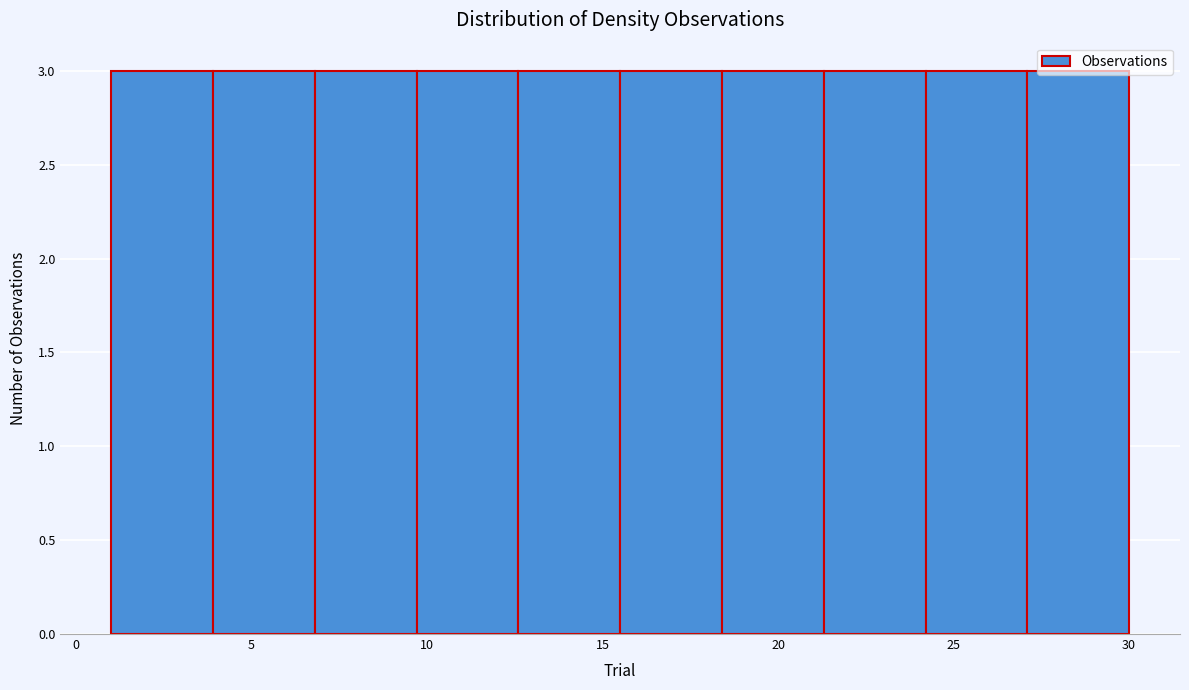

Reading left to right, list every bar in this chart as the range it spans on the x-axis followed by its height. Neither the bar edges nor the heights are printed on the chart, so give them approximately, as read against the axes.

1.0 to 3.9: 3
3.9 to 6.8: 3
6.8 to 9.7: 3
9.7 to 12.6: 3
12.6 to 15.5: 3
15.5 to 18.4: 3
18.4 to 21.3: 3
21.3 to 24.2: 3
24.2 to 27.1: 3
27.1 to 30.0: 3